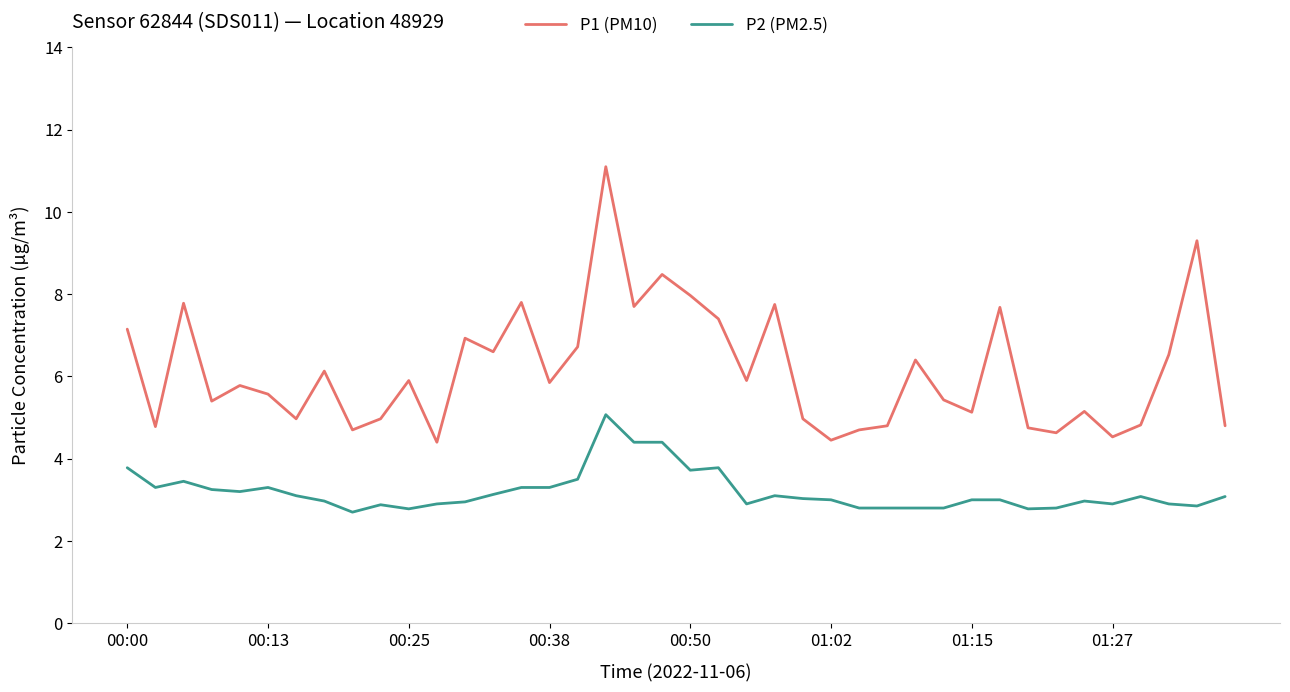

What is the maximum value for P1 (PM10)?

11.1